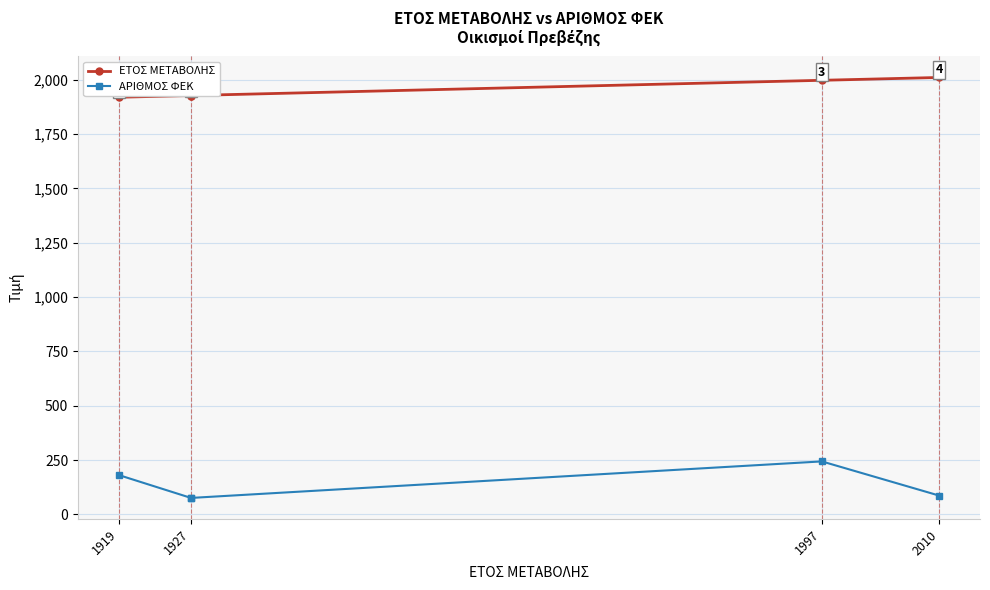

What is the sum of all ΑΡΙΘΜΟΣ ΦΕΚ values?

664